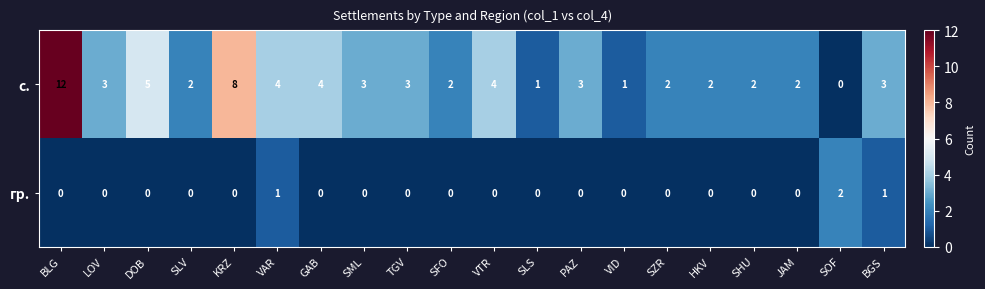

List the series in order of their overall mean, highest first.

с., гр.